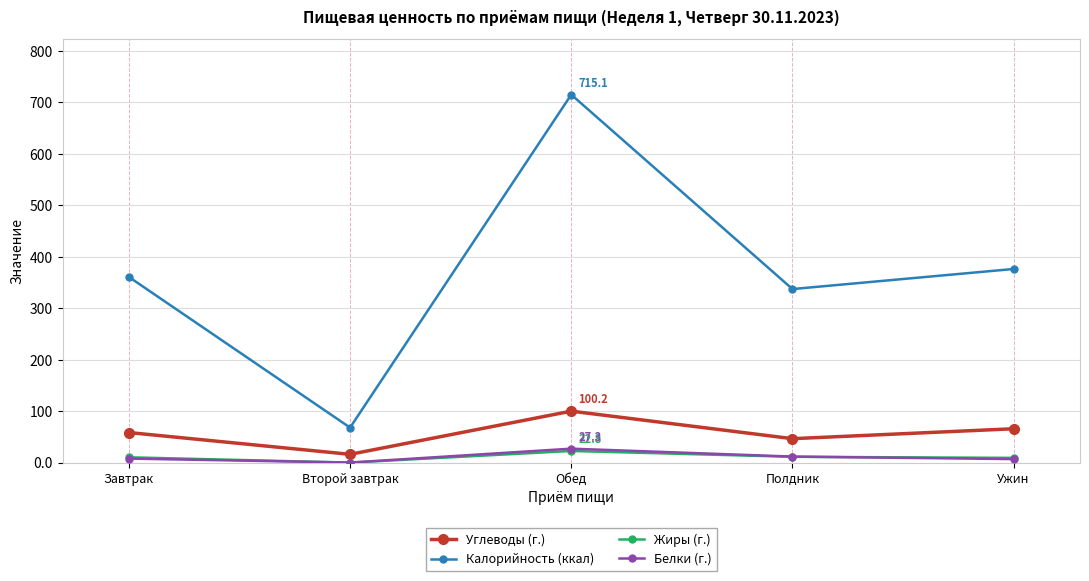

Which series changed the most between Завтрак and Обед?

Калорийность (ккал)